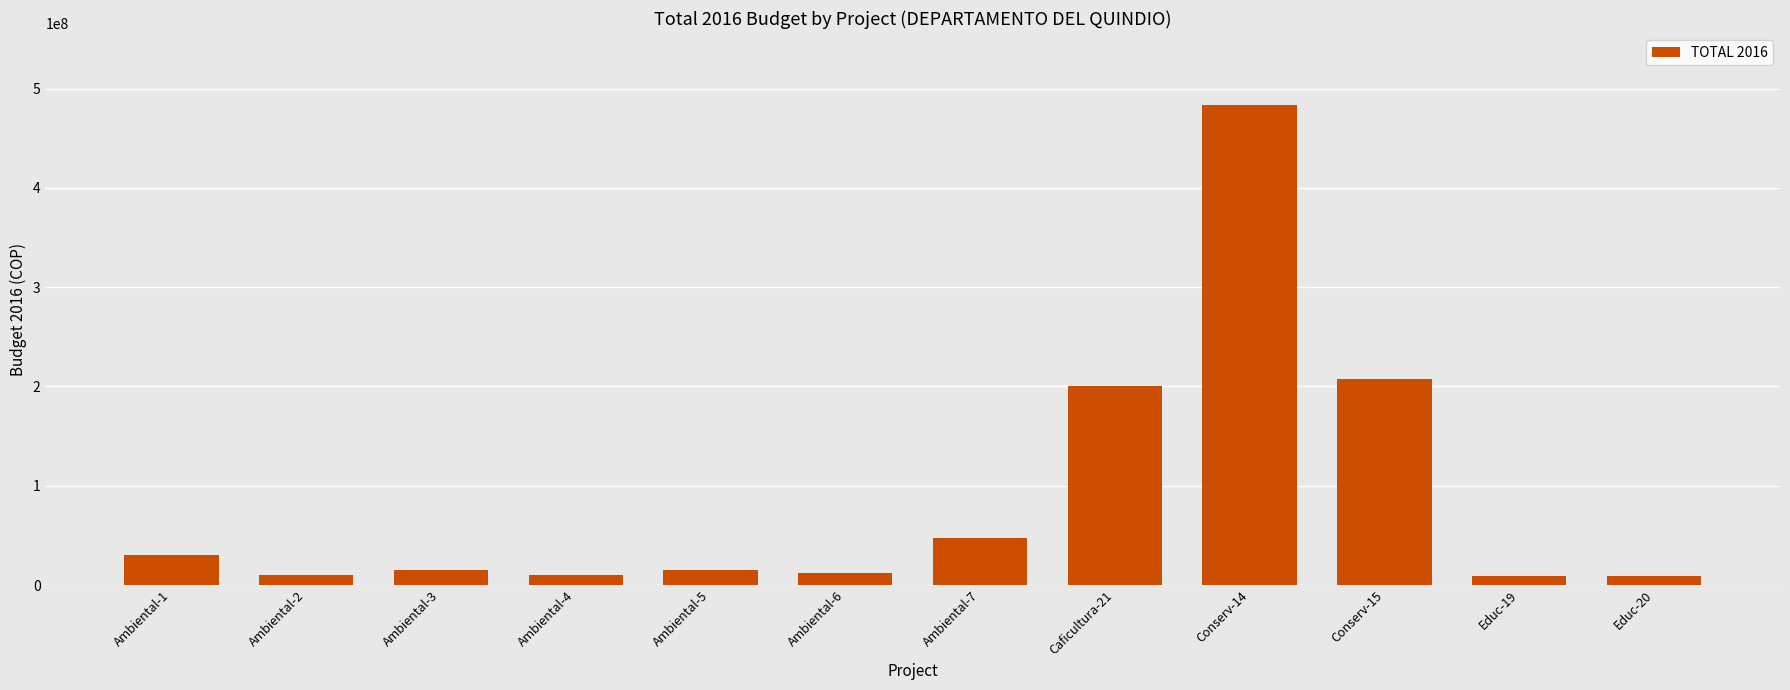

What is the ratio of the value at Conserv-15 to the value at Ambiental-4?

20.7